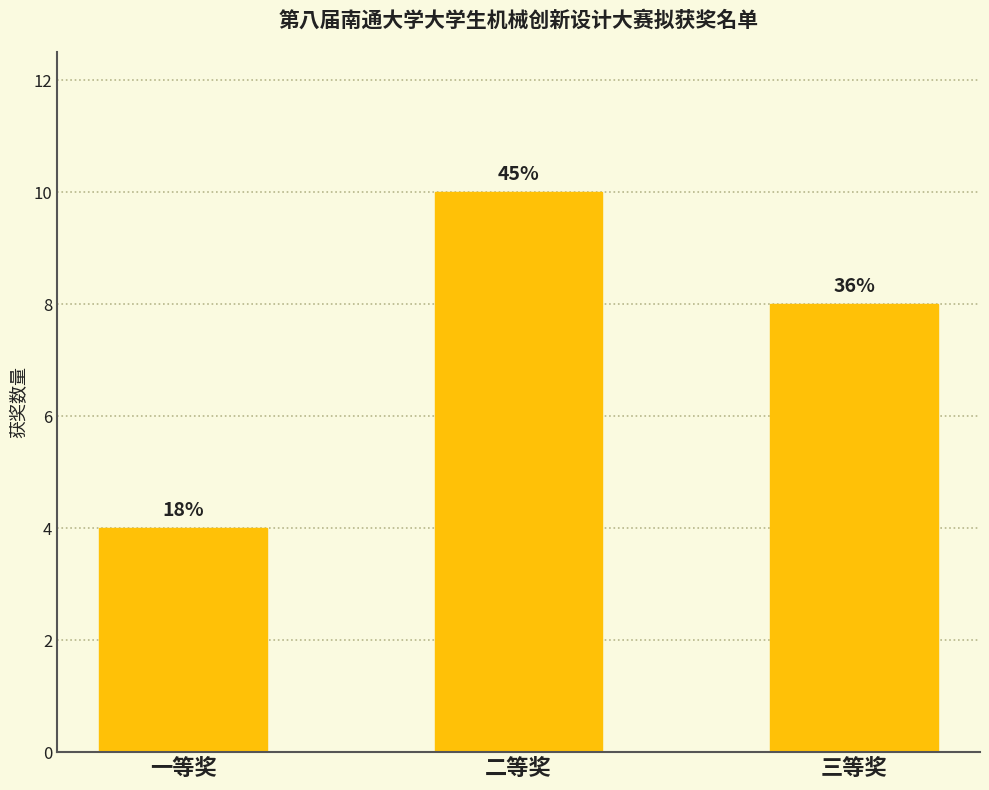

What is the sum of all values?

22